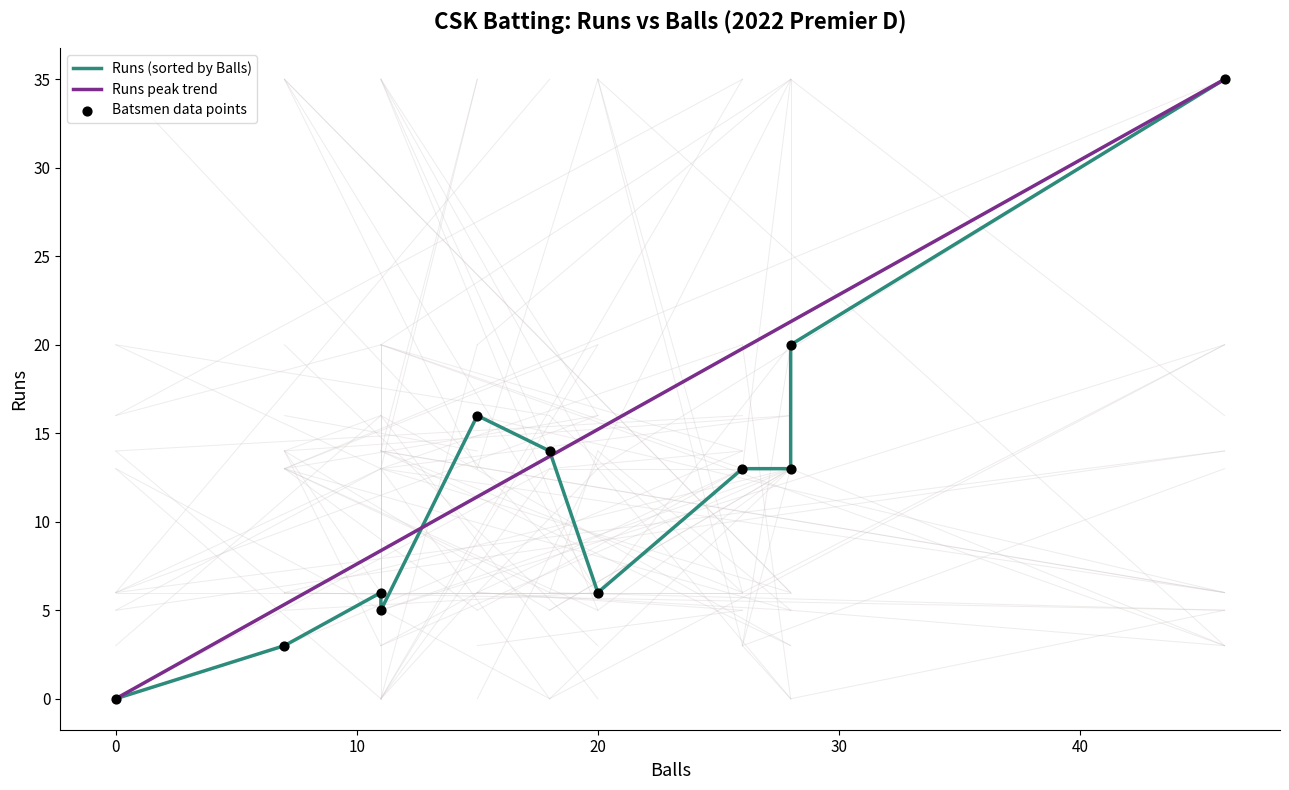

What is the ratio of the value at Chandu Reddy to the value at Praveen Velu?

1.2